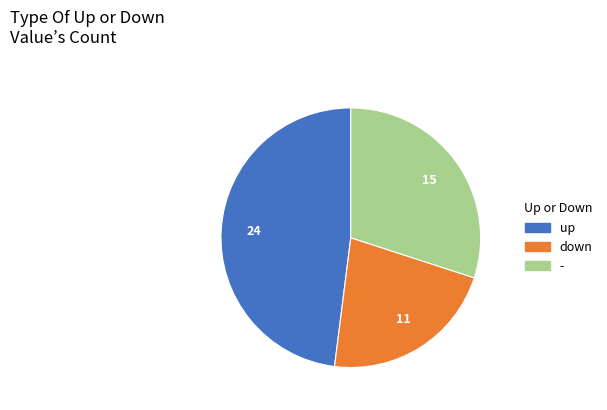

Do up and - together represent more than half of the pie?

Yes